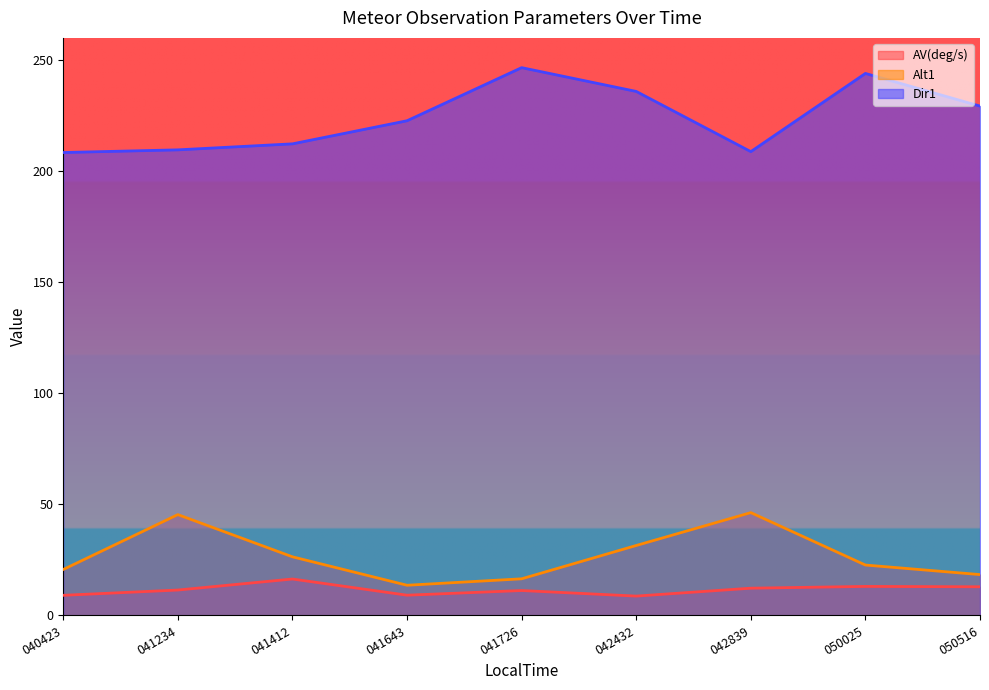

The value of AV(deg/s) at 041234 is 11.4. True or false?

True